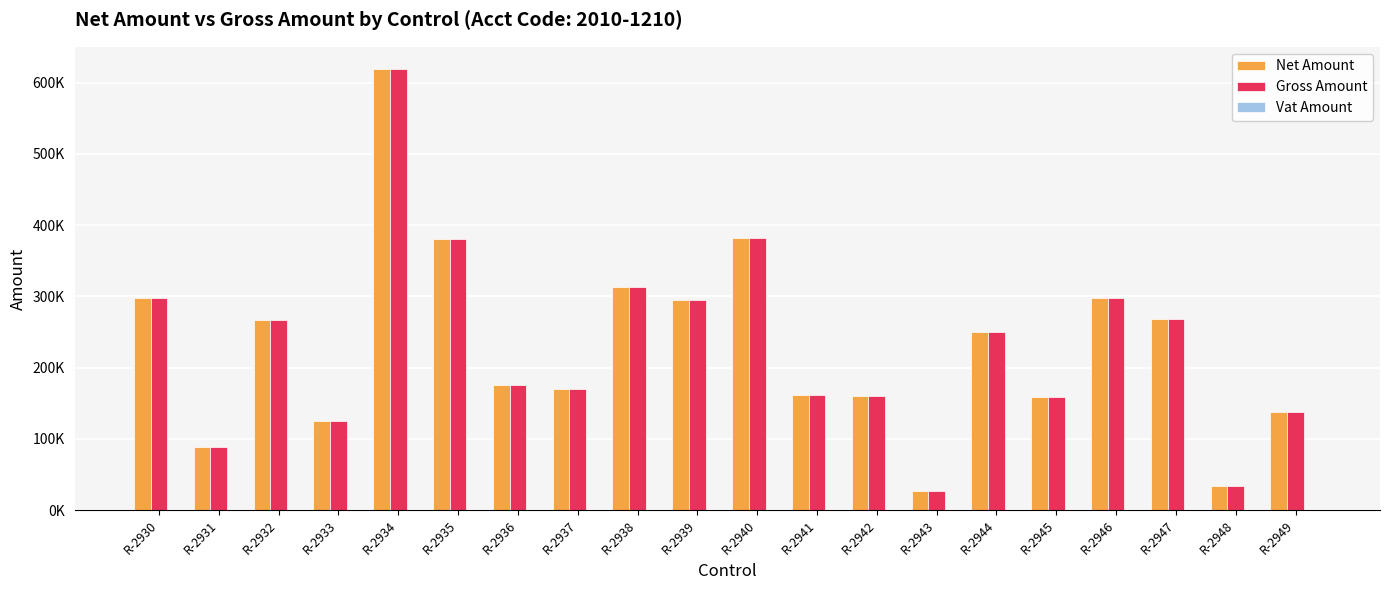

What are all the series names shown in the legend?

Net Amount, Gross Amount, Vat Amount